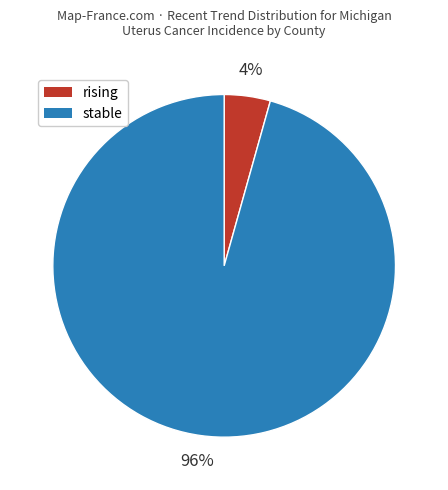

Do rising and stable together represent more than half of the pie?

Yes